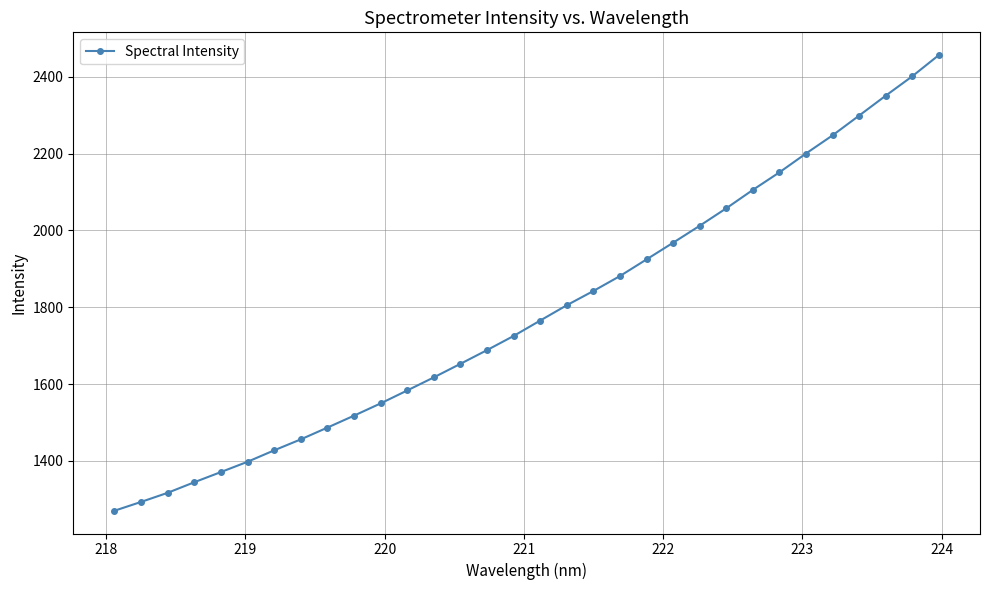

Reading right to left, extract all data points from this chart.

2456.7	2401.5	2350.9	2299.2	2247.7	2200.5	2151.4	2105.7	2057.8	2012.3	1968.2	1924.7	1881.4	1842.5	1805.4	1765.5	1725.4	1688.5	1652.8	1617.5	1583.5	1549.8	1517.9	1486.8	1456.2	1427.6	1397.8	1371.1	1344.6	1317.0	1293.3	1270.3